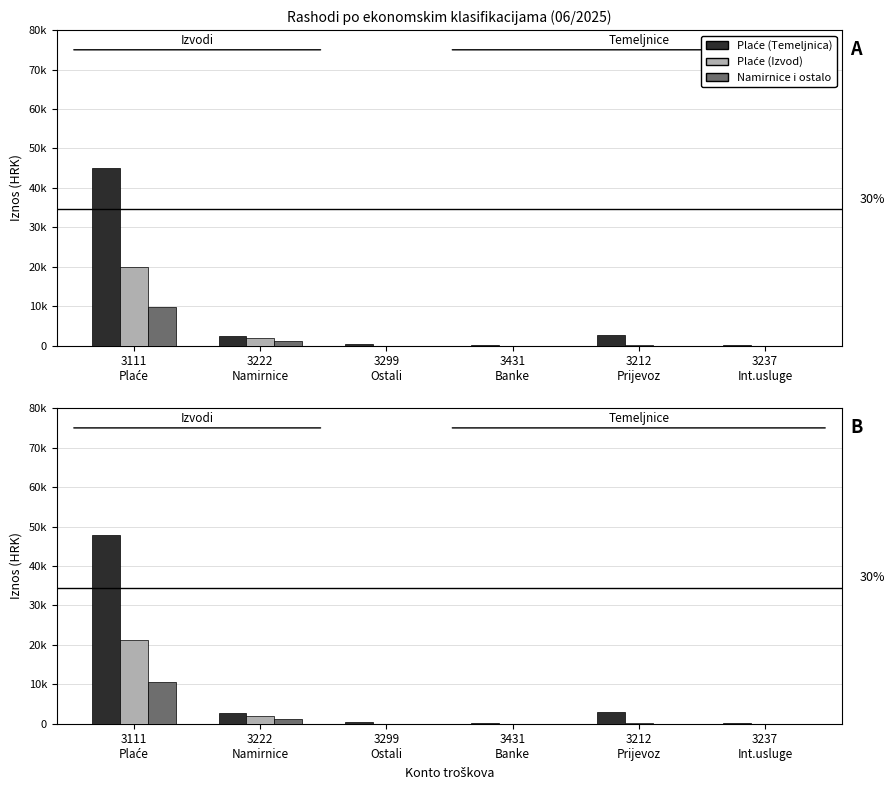

Is it true that Plaće (Izvod) equals 27998.6 at 3111
Plaće?

False